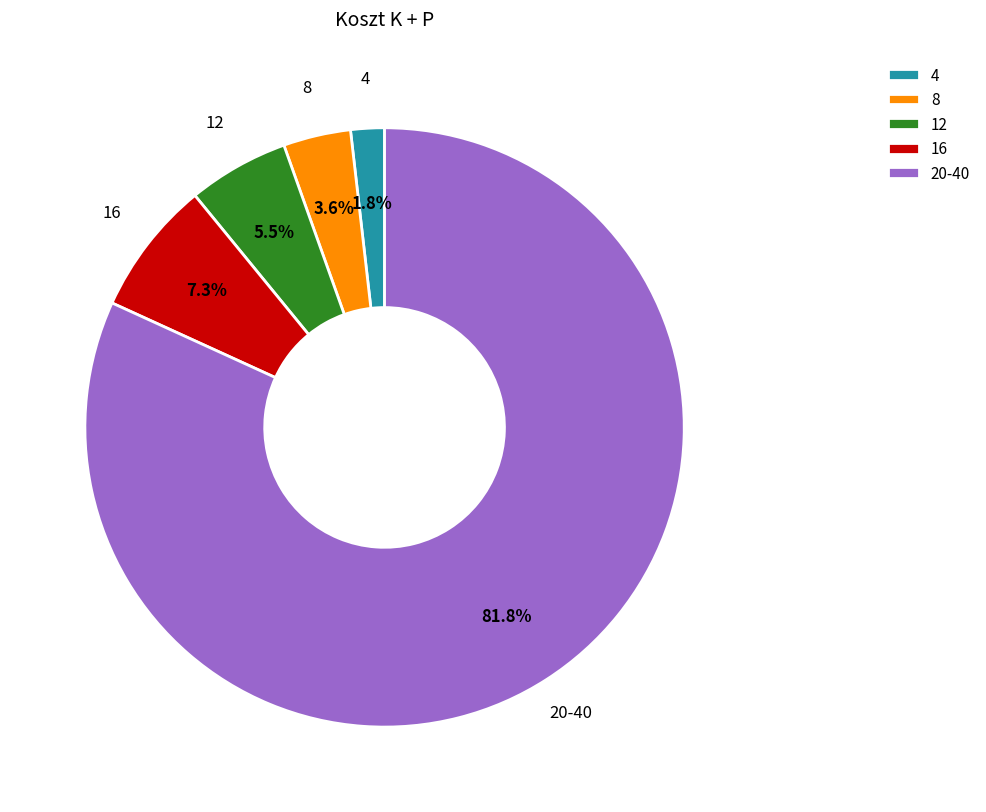

Is 20-40 the majority of the pie?

Yes